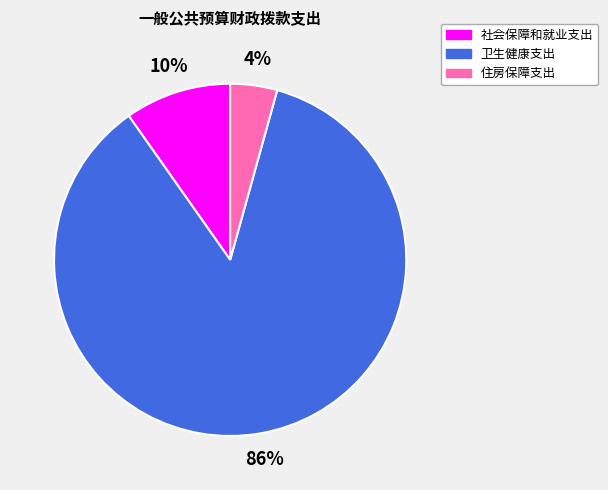

Between 住房保障支出 and 卫生健康支出, which is larger?

卫生健康支出